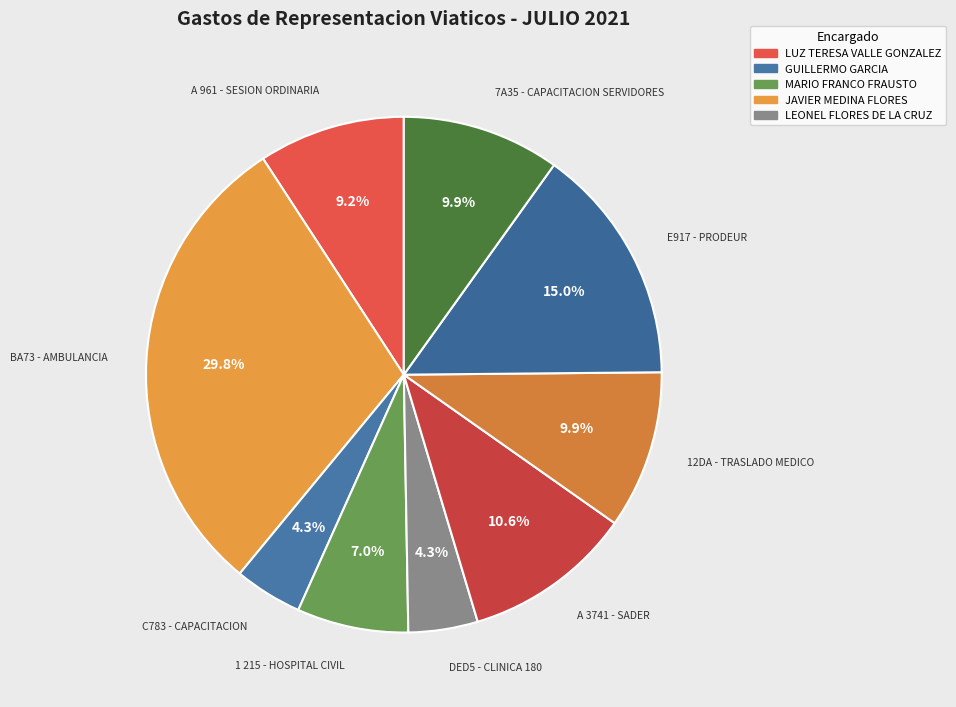

Do BA73 - AMBULANCIA and C783 - CAPACITACION together represent more than half of the pie?

No